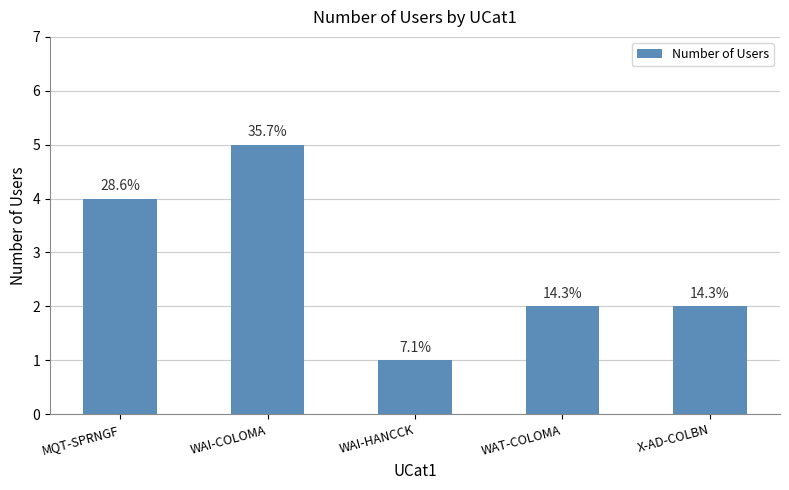

What is the difference between the maximum and minimum values?

4